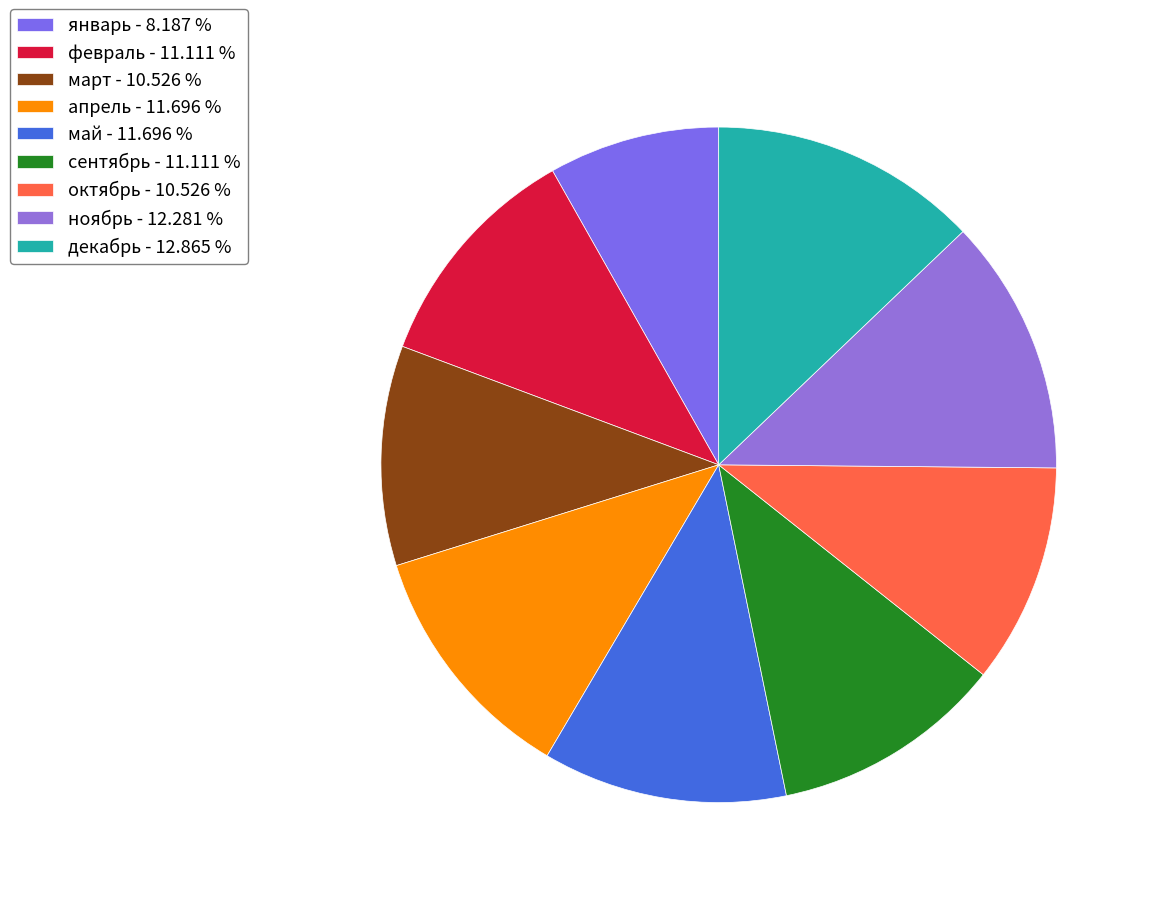

How many segments does this pie chart have?

9